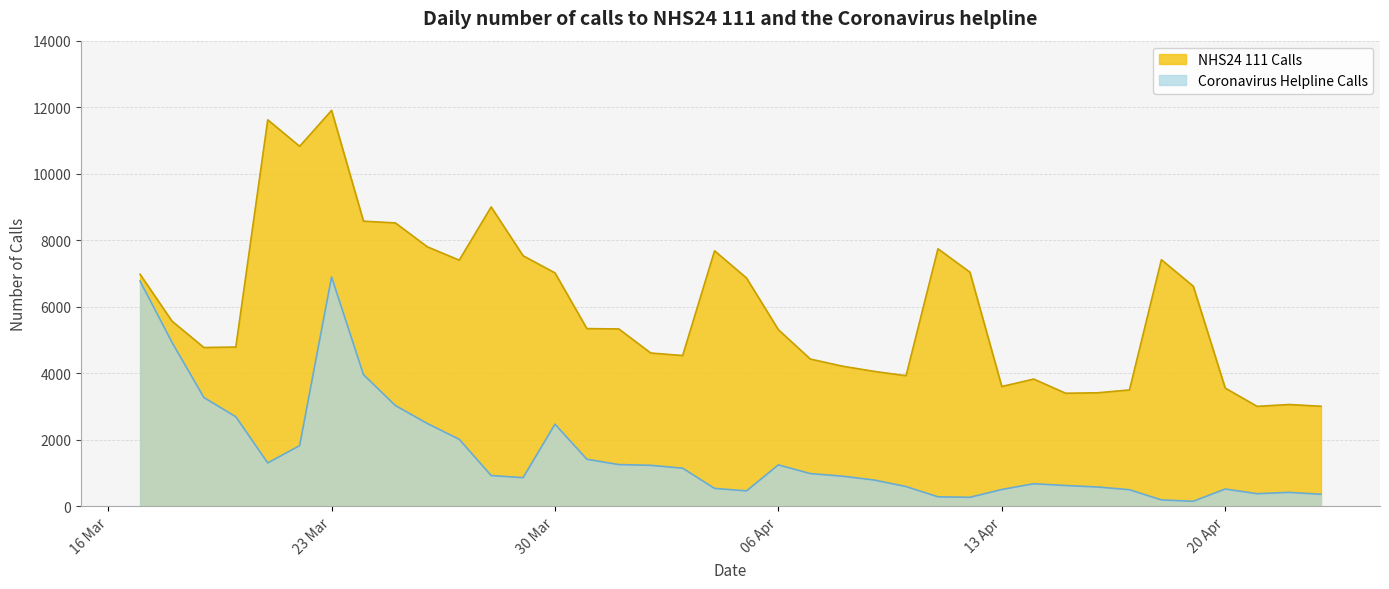

Where is the first local minimum for NHS24 111 Calls?

2020-03-19